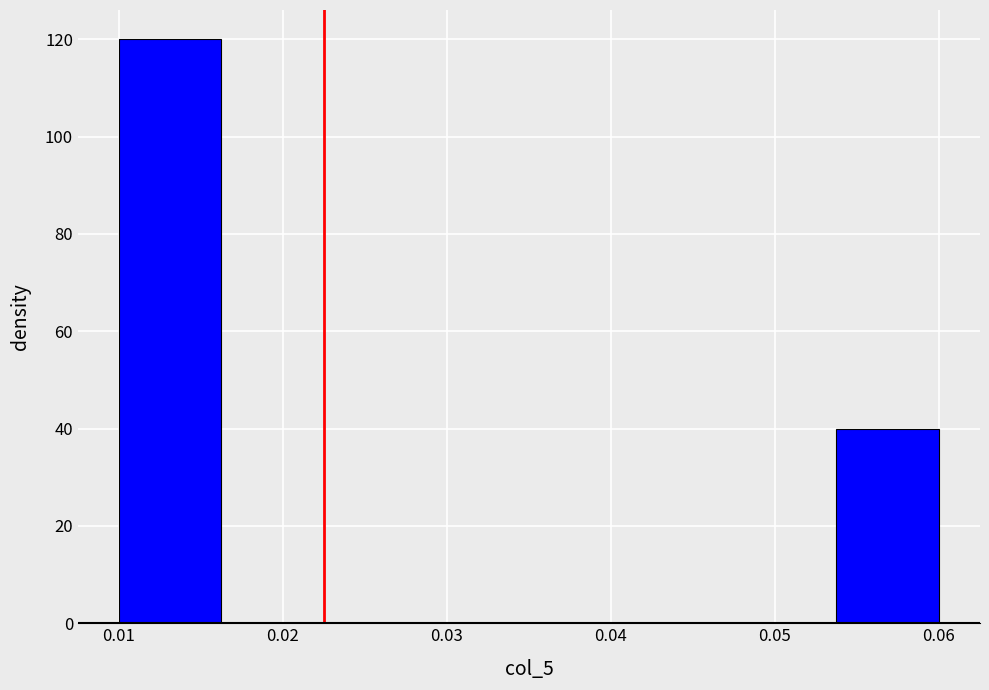

How tall is the bar that spans 0.010 to 0.016 on the x-axis? Neither the bar edges nor the heights are printed on the chart, so give them approximately, as read against the axes.

120